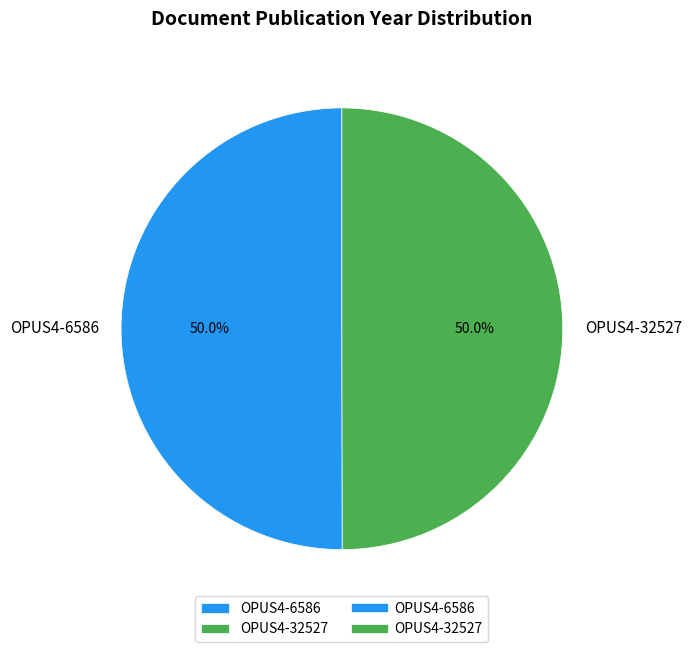

What is the ratio of the value at OPUS4-32527 to the value at OPUS4-6586?

1.0